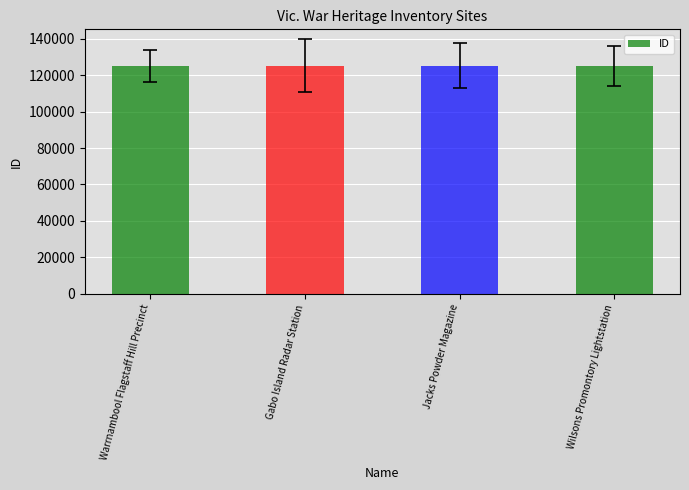

What is the sum of the values at Wilsons Promontory Lightstation and Gabo Island Radar Station?

250547